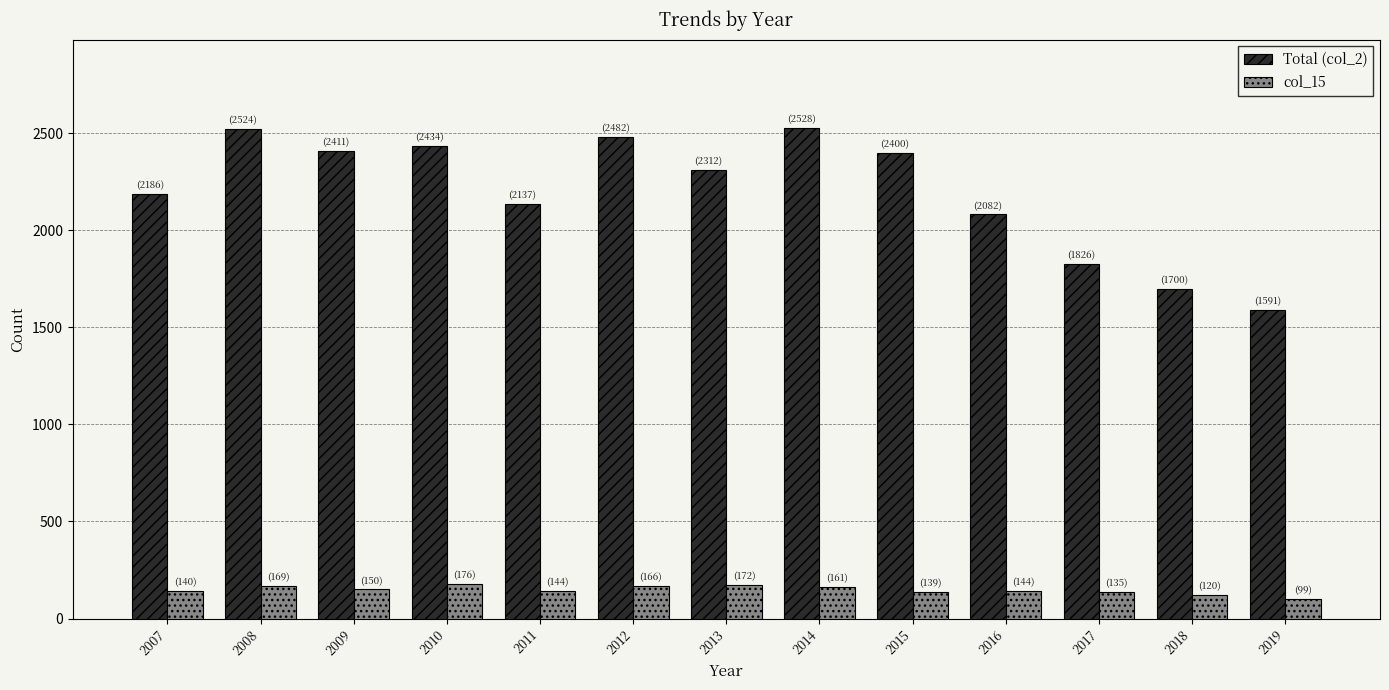

The Total (col_2) series shows 4153 at 2014. True or false?

False